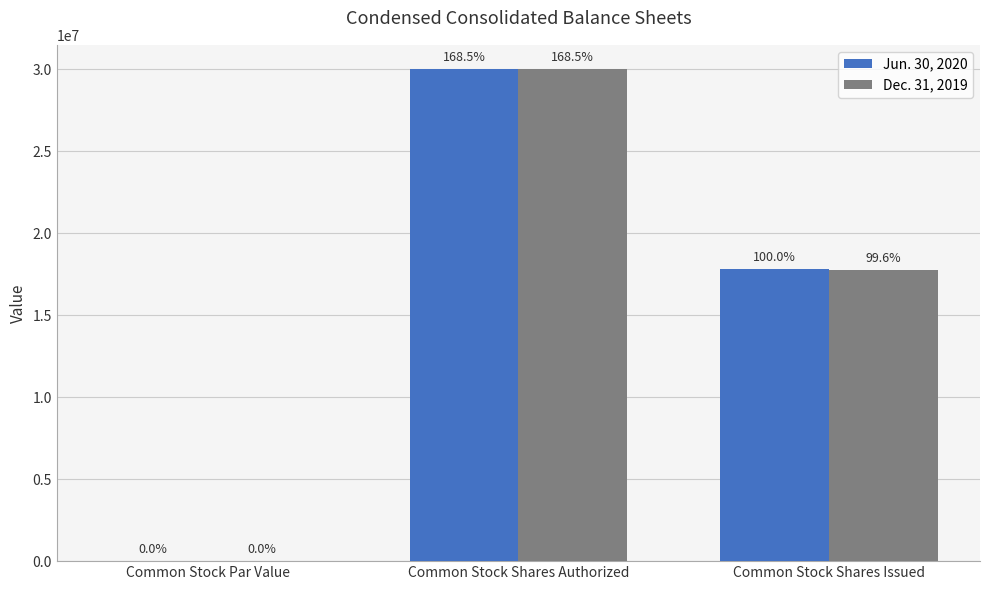

What is the spread (max minus min) of values at Common Stock Shares Issued?

64444